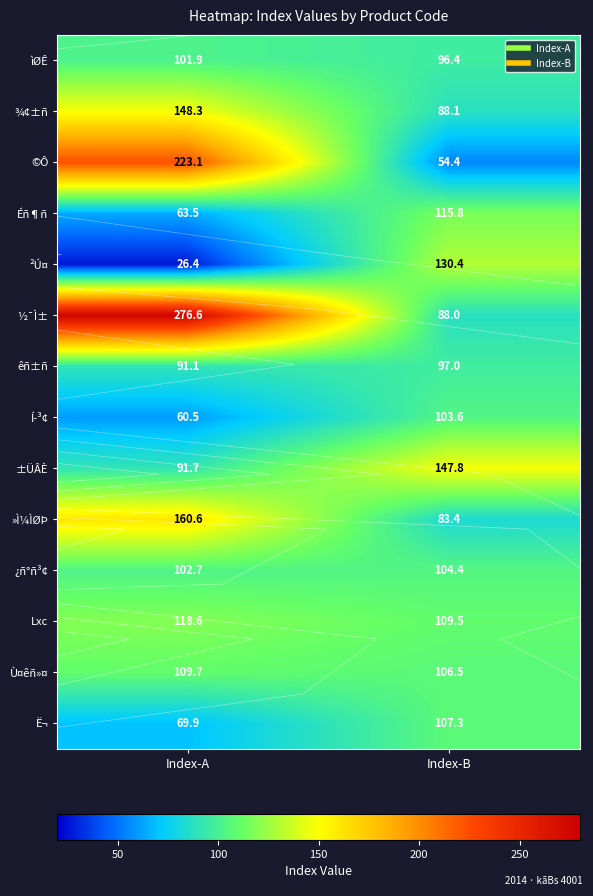

Count the number of categories in the chart.

2